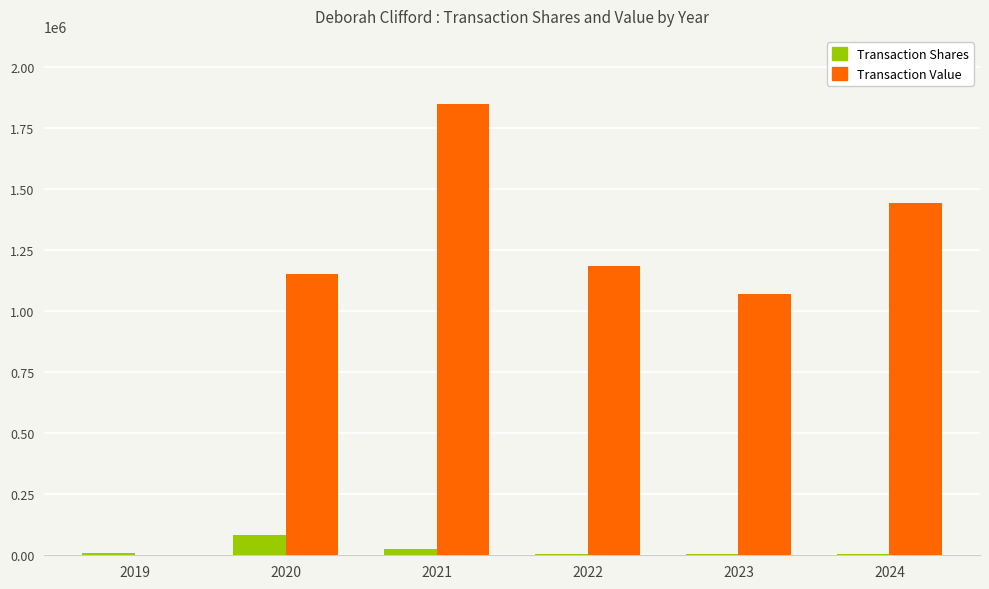

How many series are shown in this chart?

2